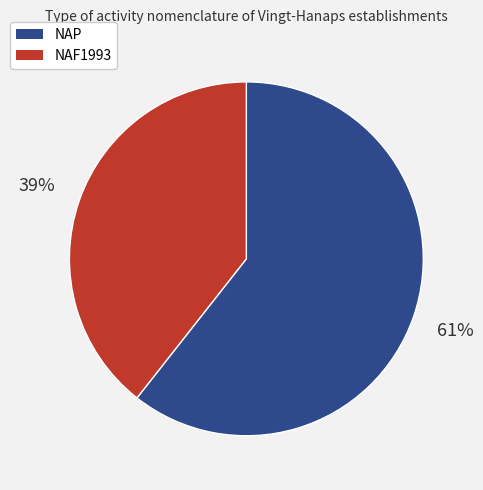

Which has a higher value, NAP or NAF1993?

NAP